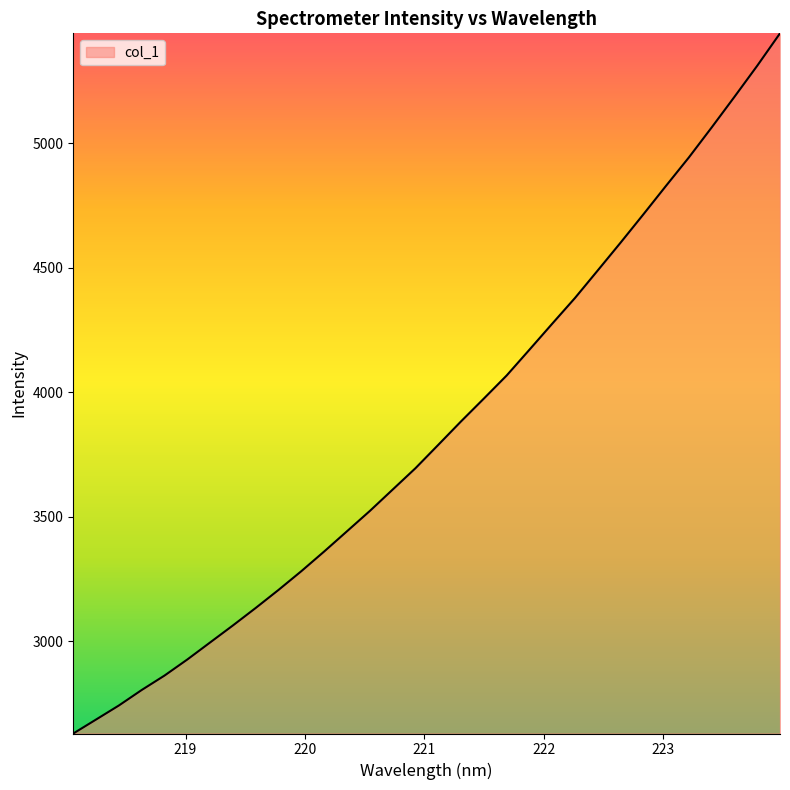

What is the difference between the maximum and minimum values?

2810.7